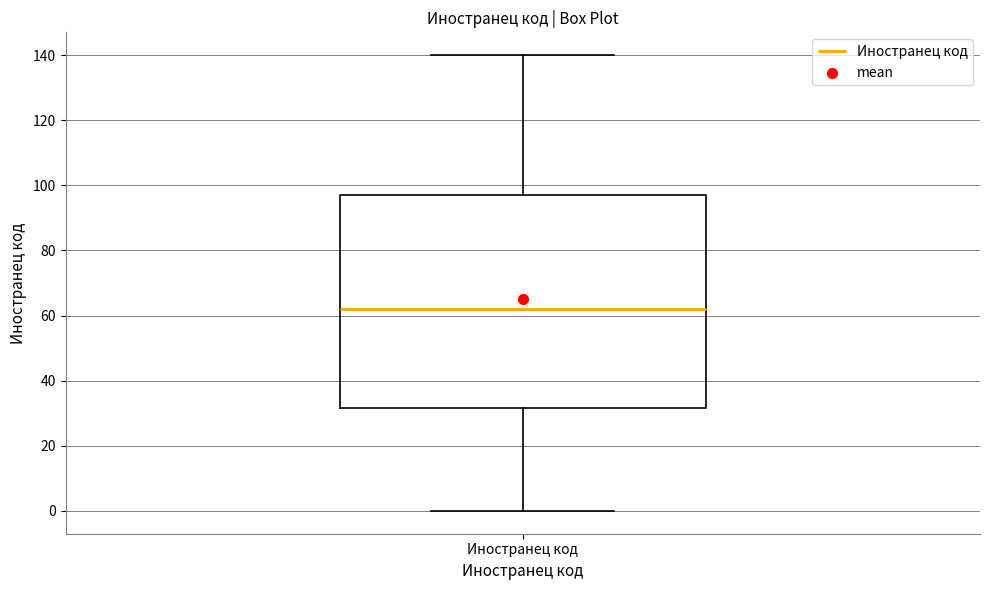

Where does the median line of the box for Иностранец код sit on the y-axis? The values are not printed on the chart, so give them approximately, as read against the axis.

62